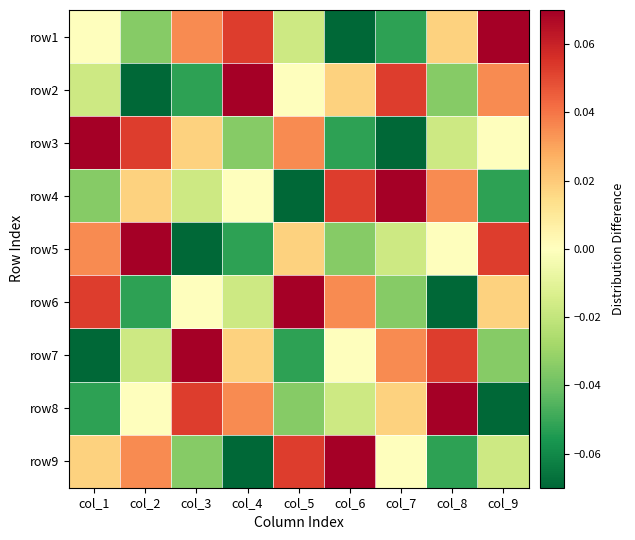

Between col_6 and col_1, which is larger?

col_1